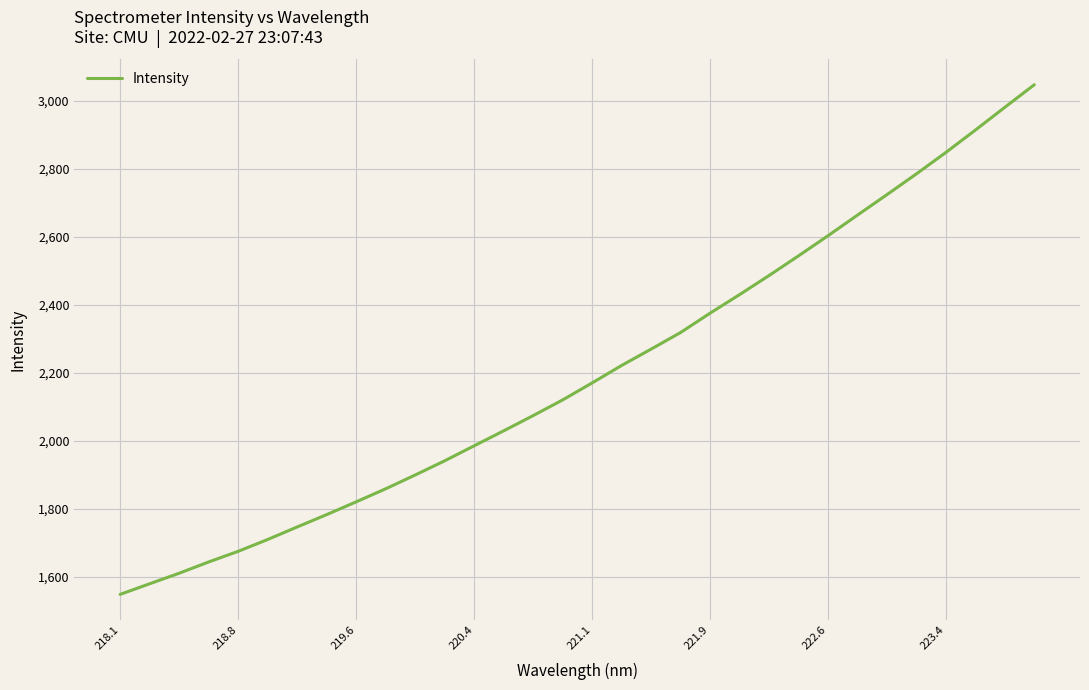

What is the greatest value displayed?

3046.8